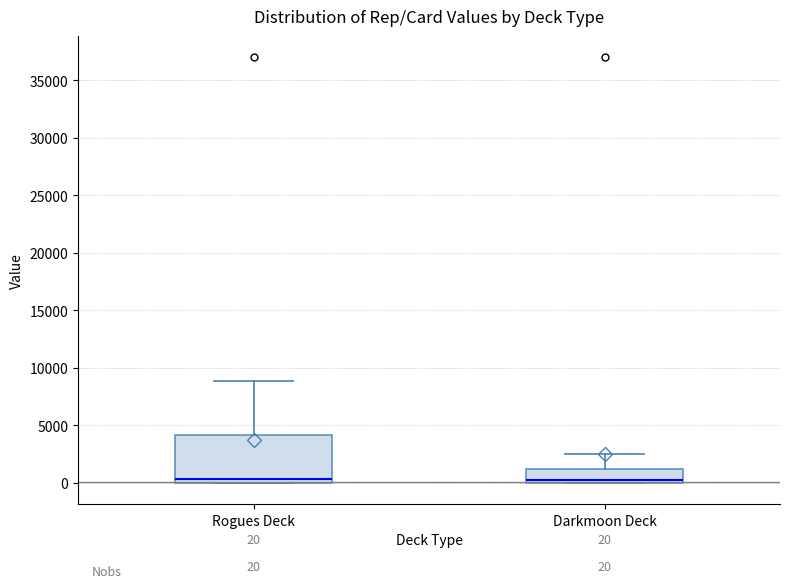

Comparing the boxes themselves (not the whiskers), which one is the tallest?

Rogues Deck